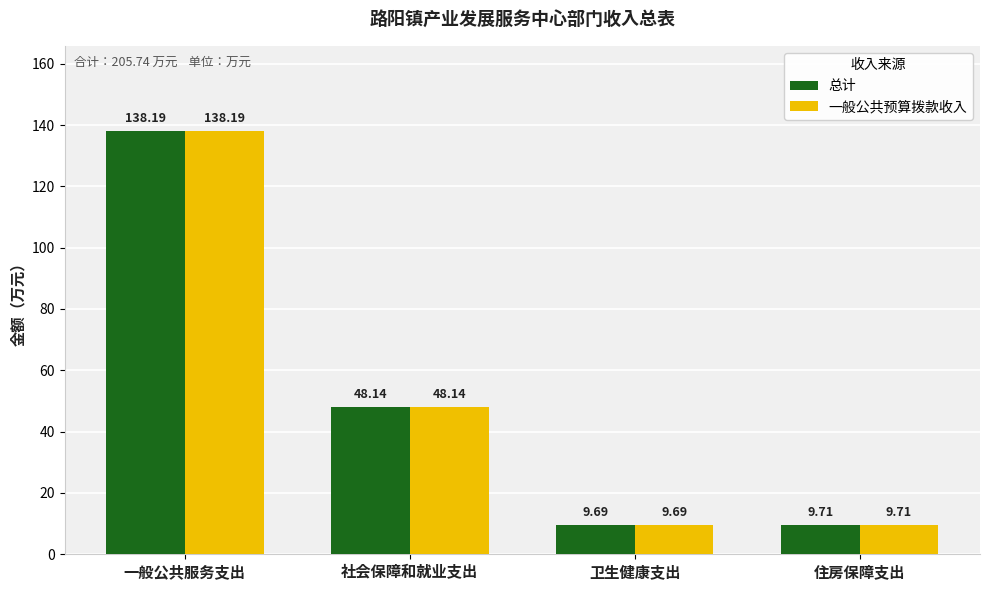

Where is 总计 nearest to the value 73?

社会保障和就业支出